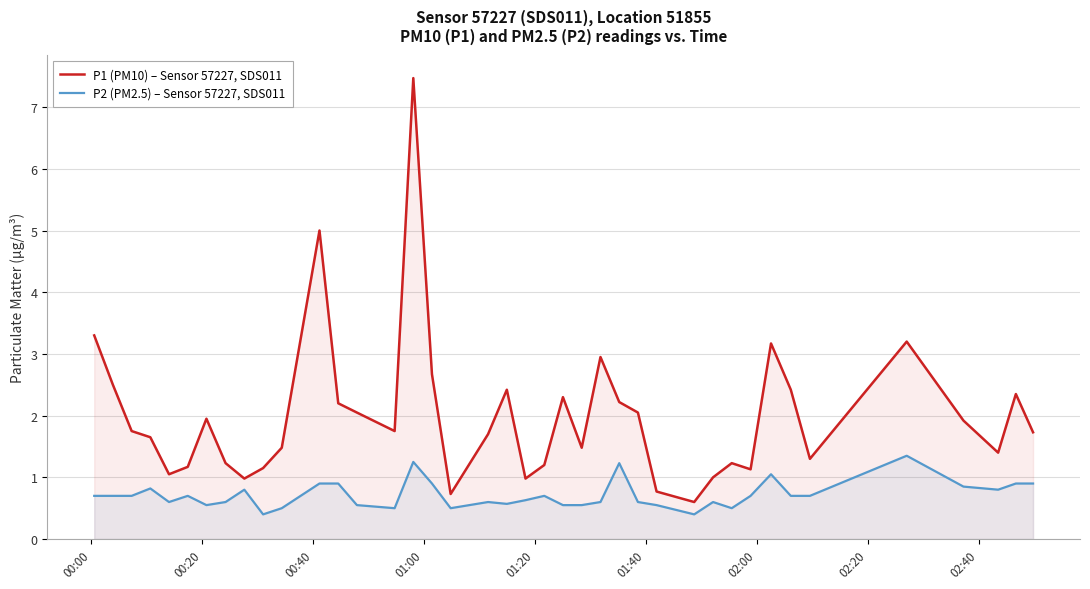

What is the highest value of the P2 (PM2.5) – Sensor 57227, SDS011 series?

1.4